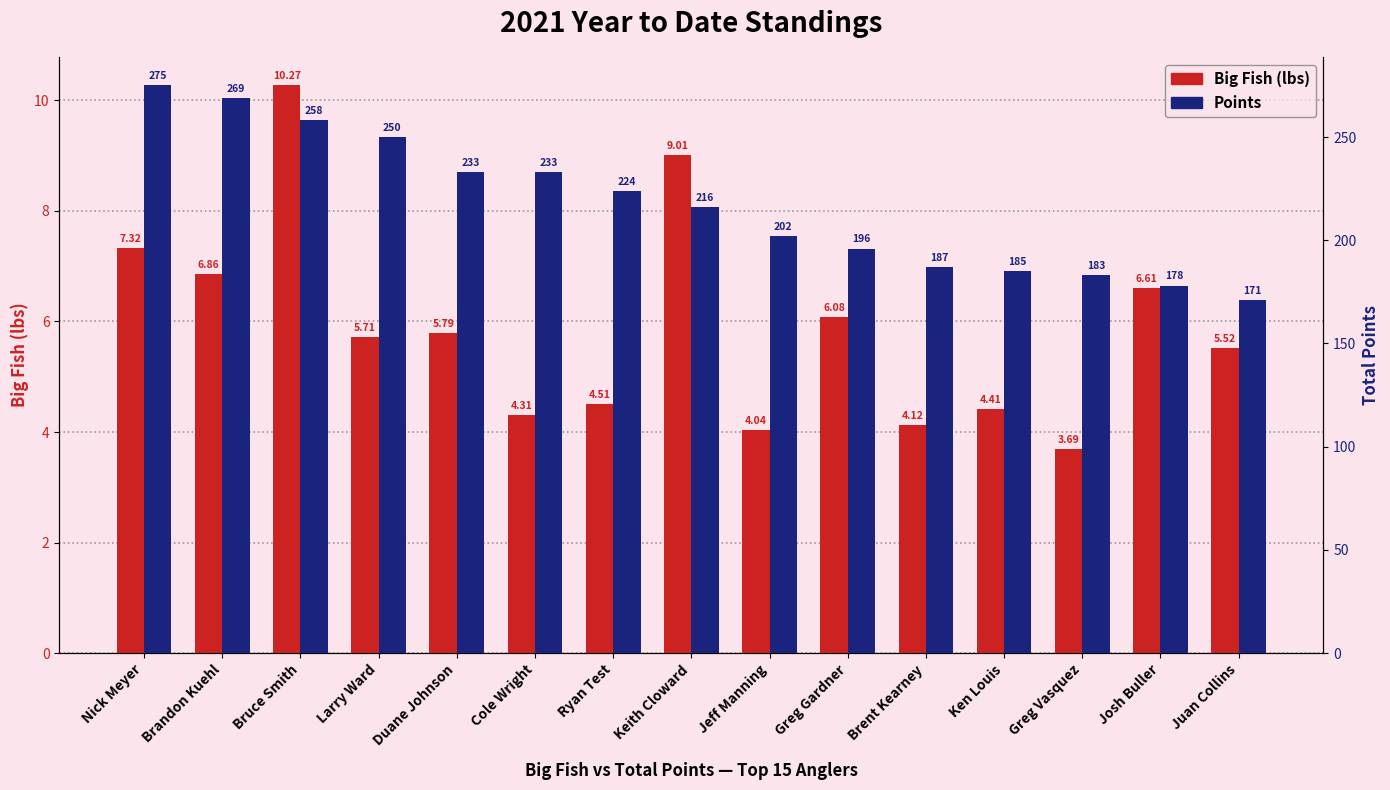

Reading left to right, transcribe all the data shown in this chart.

Big Fish: 7.3	6.9	10.3	5.7	5.8	4.3	4.5	9.0	4.0	6.1	4.1	4.4	3.7	6.6	5.5
Points: 275.0	269.0	258.0	250.0	233.0	233.0	224.0	216.0	202.0	196.0	187.0	185.0	183.0	178.0	171.0